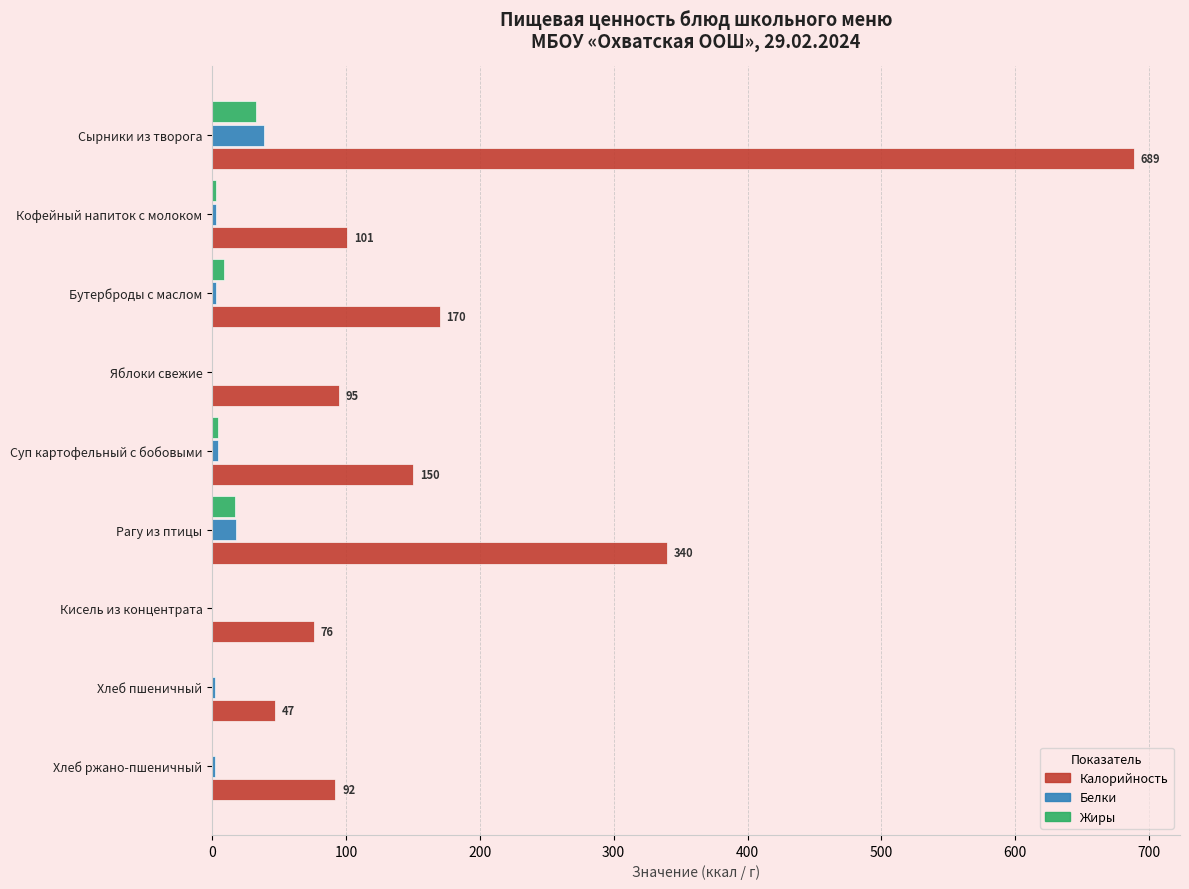

What are all the series names shown in the legend?

Калорийность, Белки, Жиры